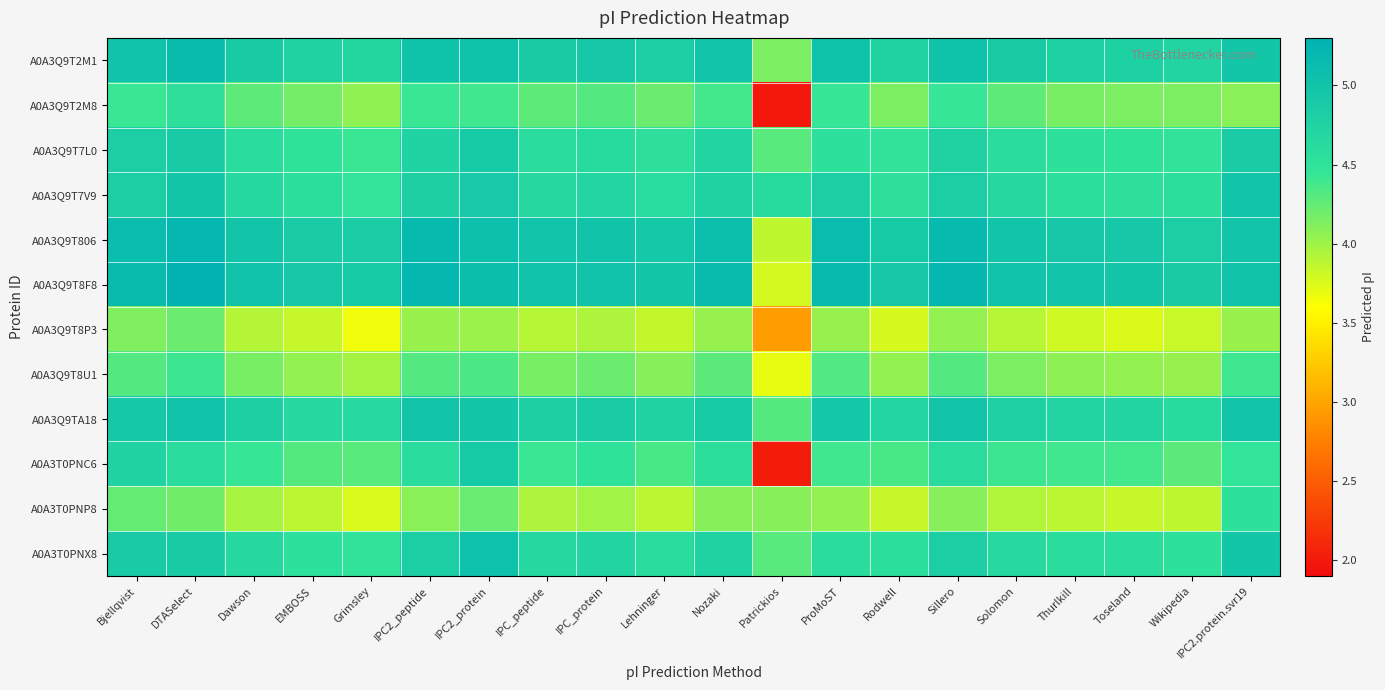

How many data points does each series have?

20